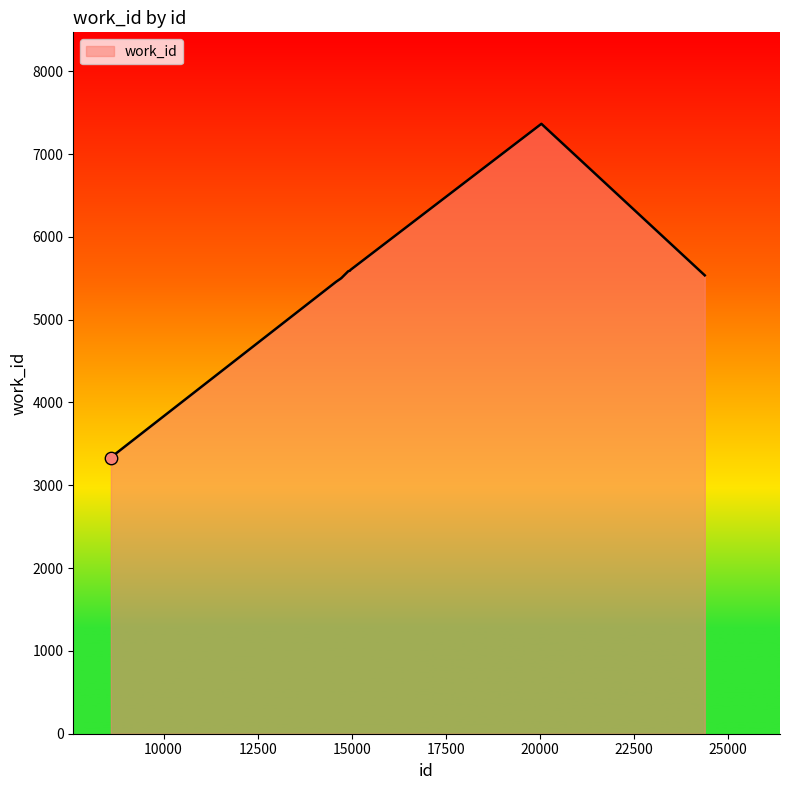

What is the maximum value shown in the chart?

7365